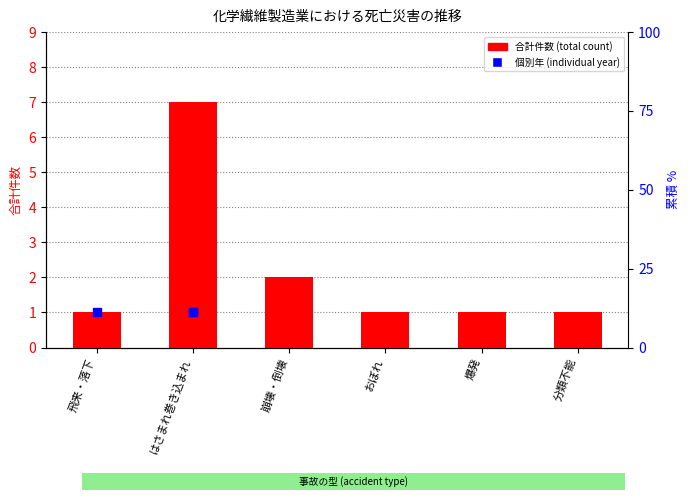

What is the sum of all values?

13